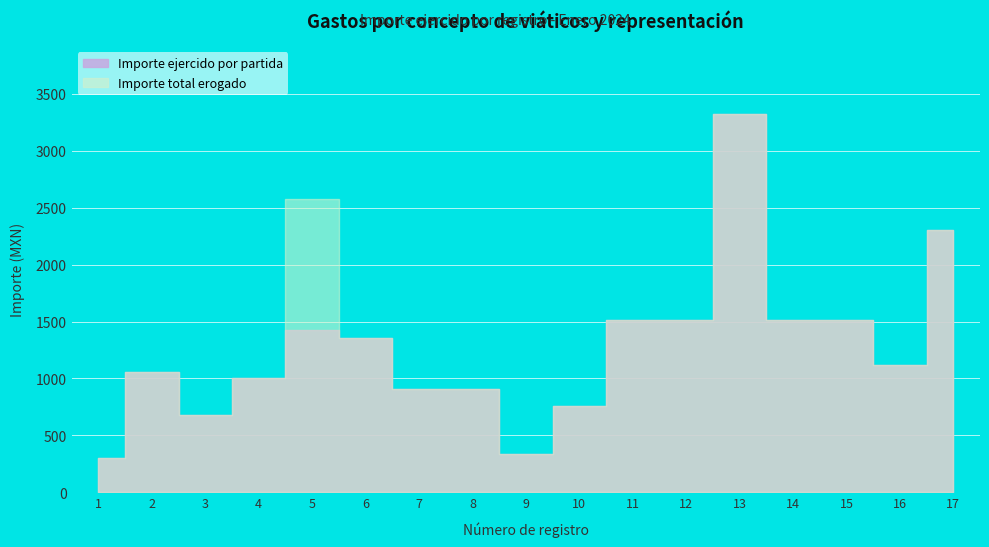

What is the value of the Importe ejercido por partida point at the 15th from the left?

1510